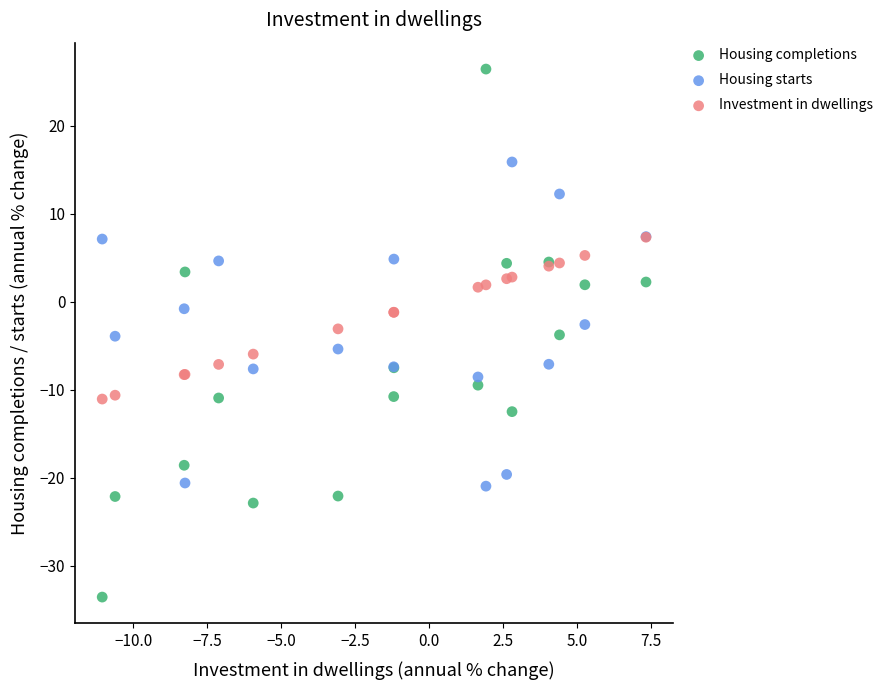

Which series contains the lowest Y value?

Housing completions